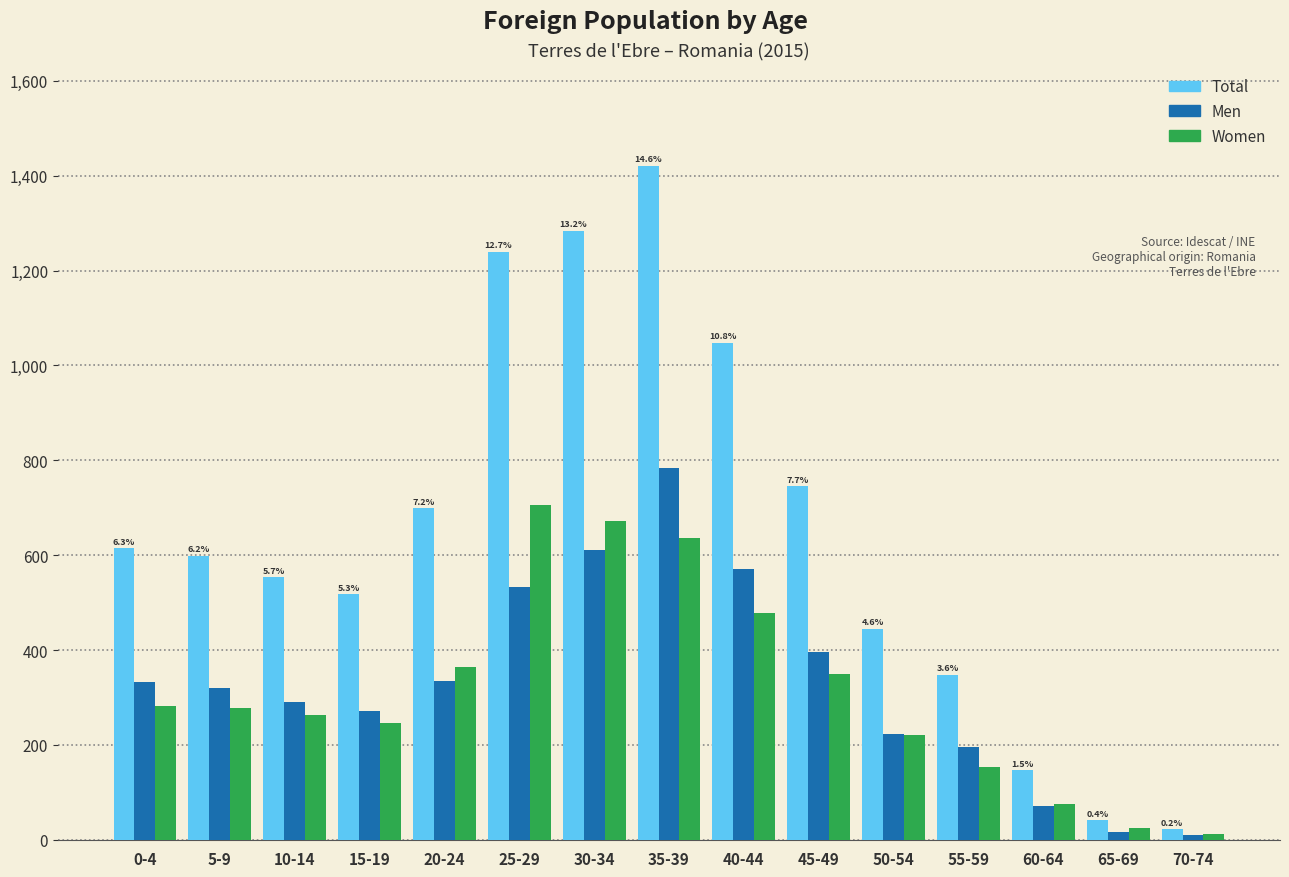

Rank the series by their maximum value, from lowest to highest.

Women, Men, Total